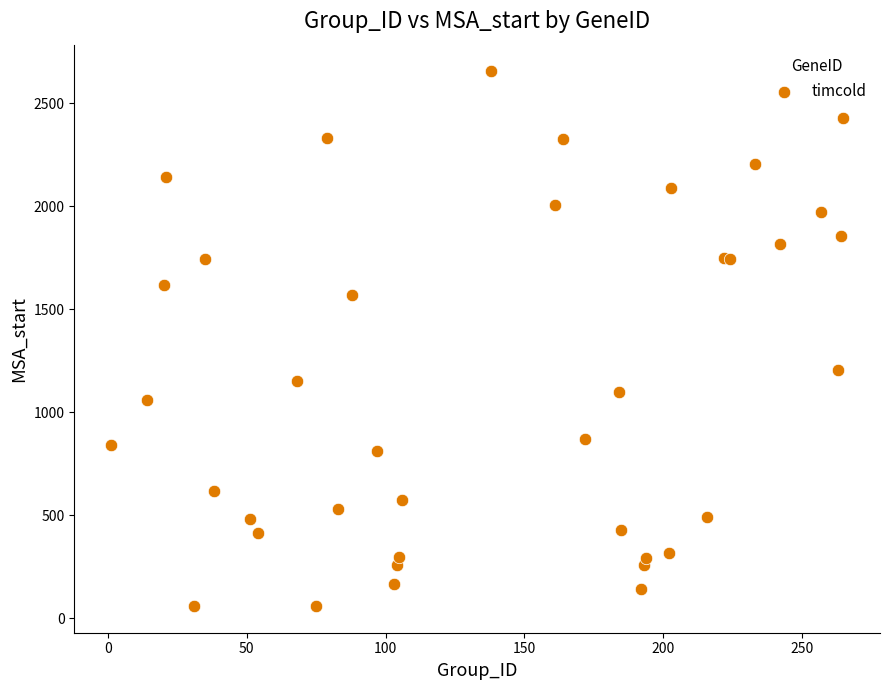

What Y value in the scatter plot is closest to 1357?

1207